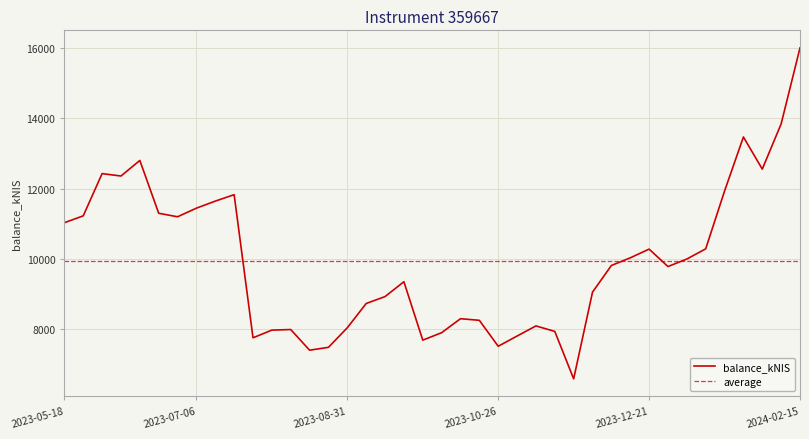

Reading left to right, transcribe all the data shown in this chart.

11031.0	11226.5	12429.2	12360.4	12804.1	11300.1	11199.6	11445.1	11645.7	11829.4	7752.9	7971.4	7988.2	7399.4	7480.9	8039.2	8729.6	8926.5	9349.5	7685.7	7897.8	8296.3	8250.6	7511.8	7802.7	8090.9	7934.8	6583.5	9053.6	9812.4	10030.0	10278.5	9782.3	9996.4	10285.9	11932.2	13472.2	12557.6	13845.0	16010.1